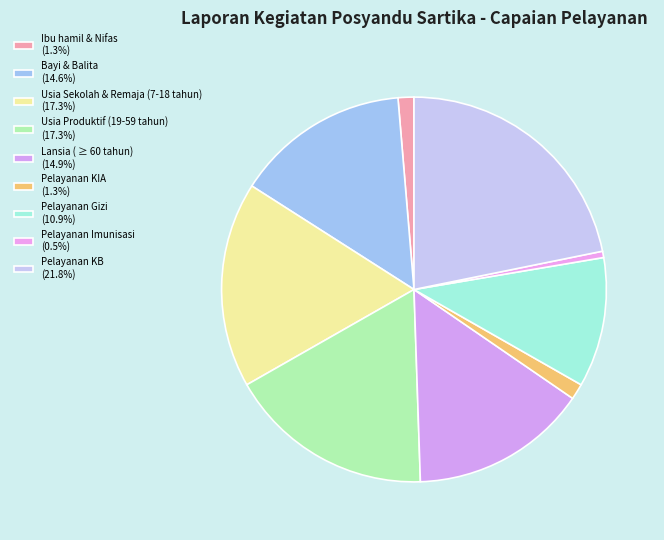

Count the number of slices in the pie.

9